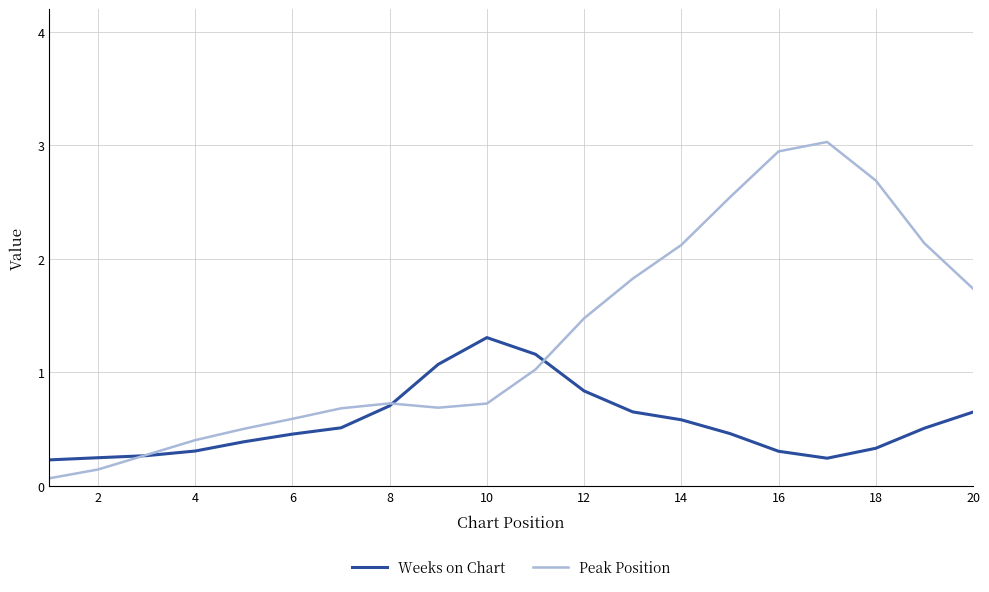

List the series in order of their peak value, highest first.

Peak Position, Weeks on Chart